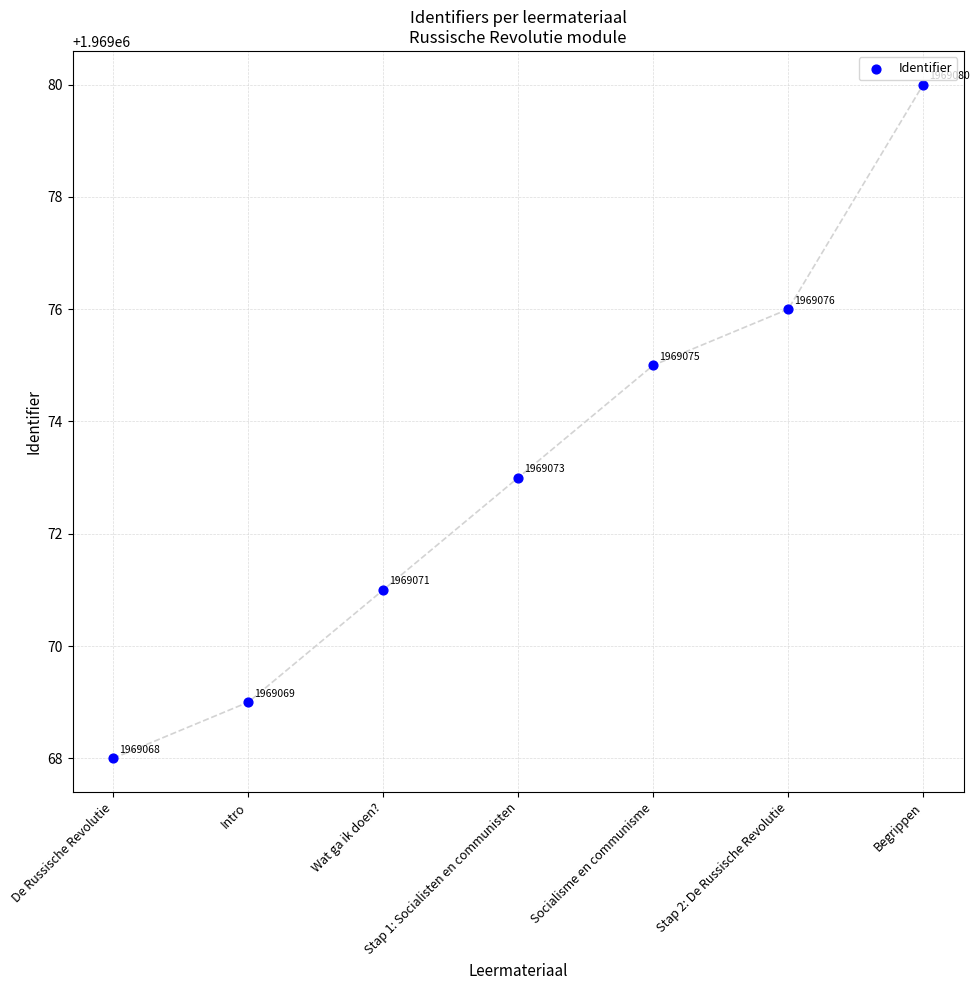

What Y value in the scatter plot is closest to 1969074?

1969073